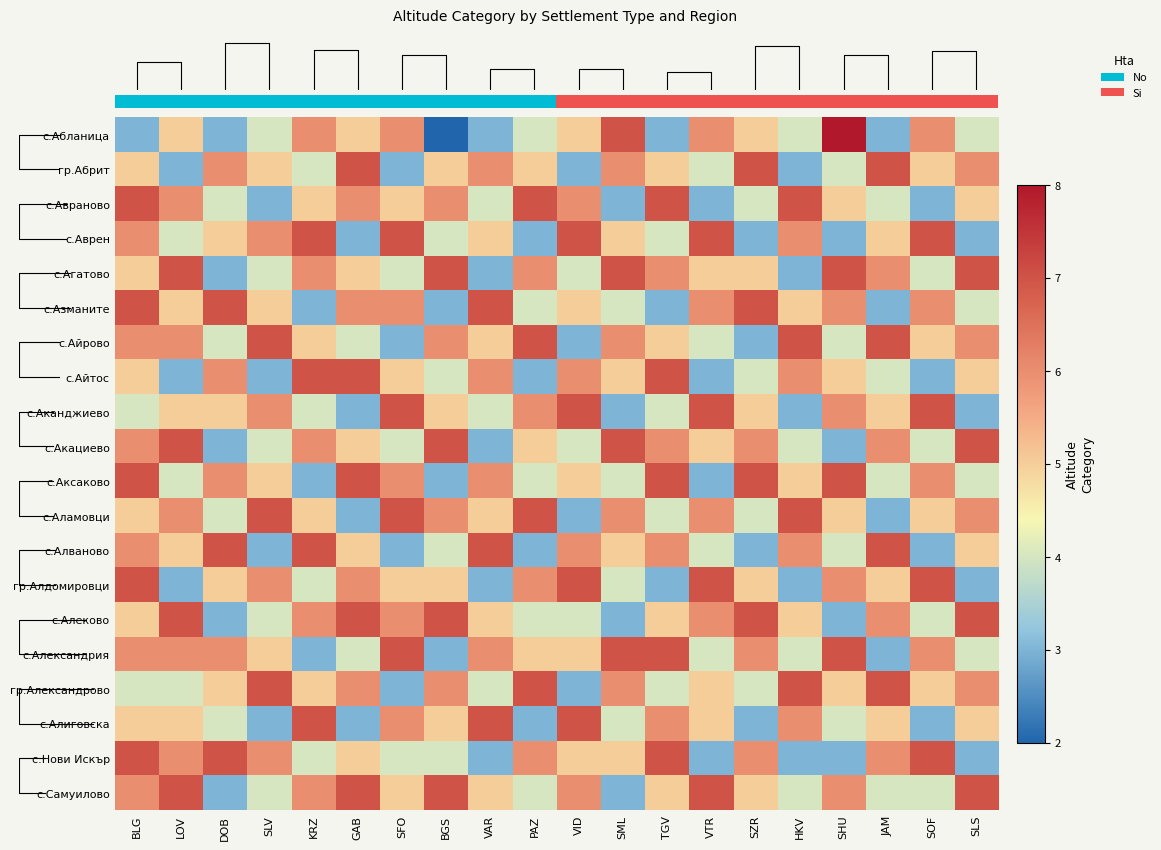

What is the difference between the с.Авраново values at HKV and KRZ?

2